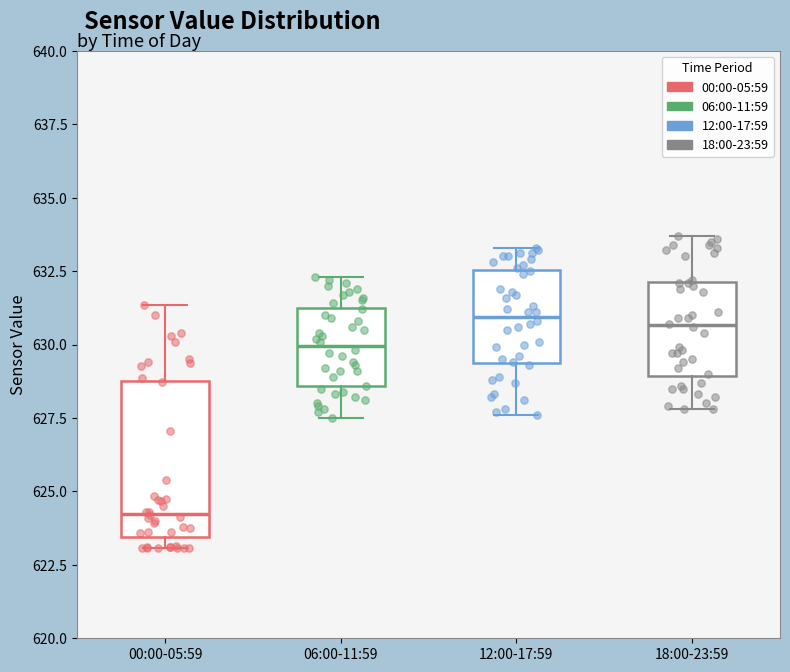

Comparing the boxes themselves (not the whiskers), which one is the tallest?

00:00-05:59